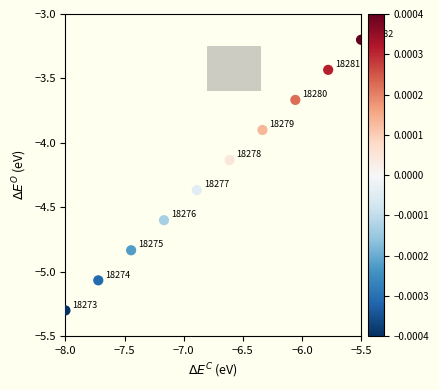

What Y value in the scatter plot is closest to -4?

-3.9